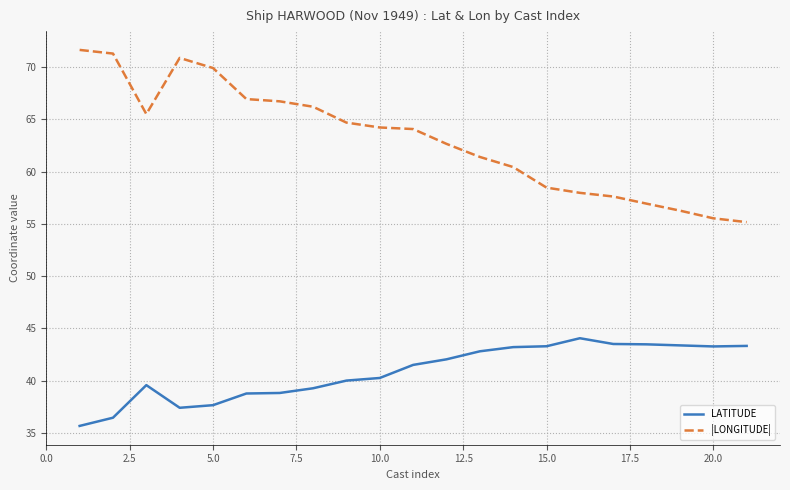

True or false: |LONGITUDE| and LATITUDE intersect in this chart.

False